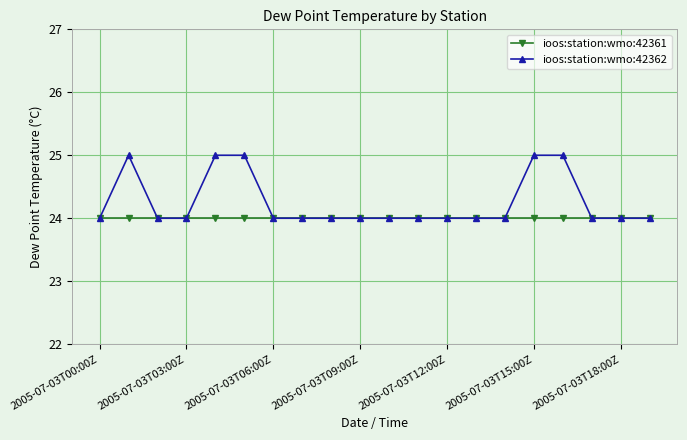

What is the maximum value for ioos:station:wmo:42361?

24